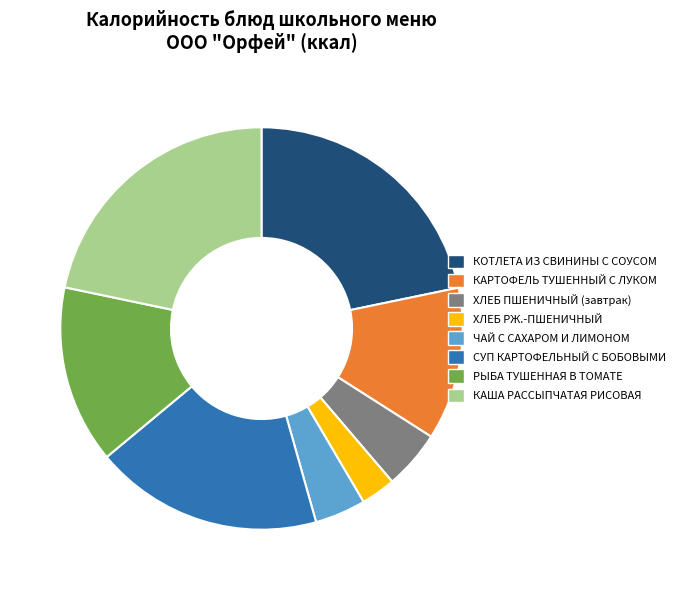

Does КОТЛЕТА ИЗ СВИНИНЫ С СОУСОМ represent more than half of the total?

No